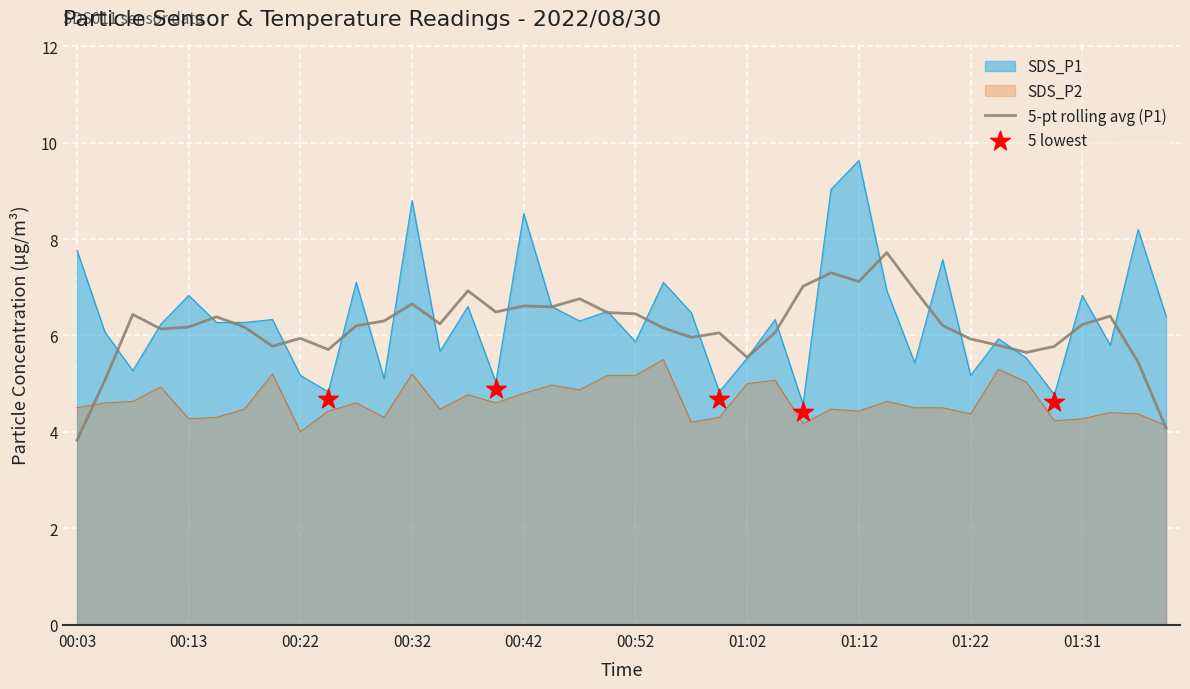

Is the value of SDS_P1 at 00:05 greater than the value of SDS_P2 at 01:31?

Yes